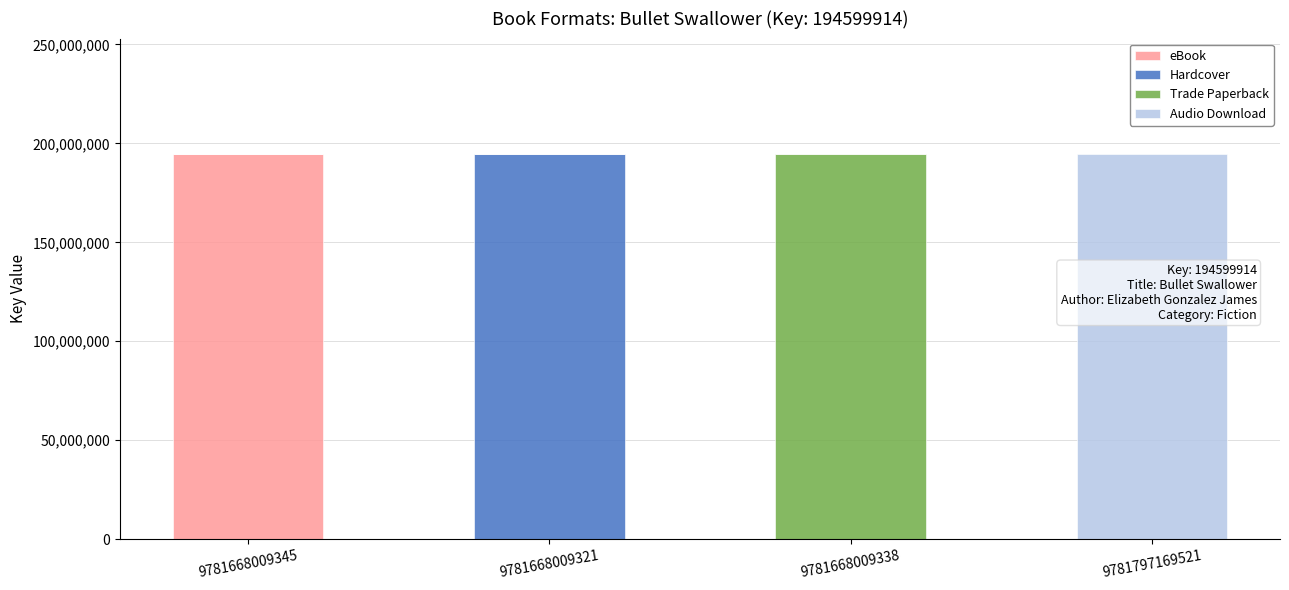

What is the total value across all series at 9781668009345?

194599914